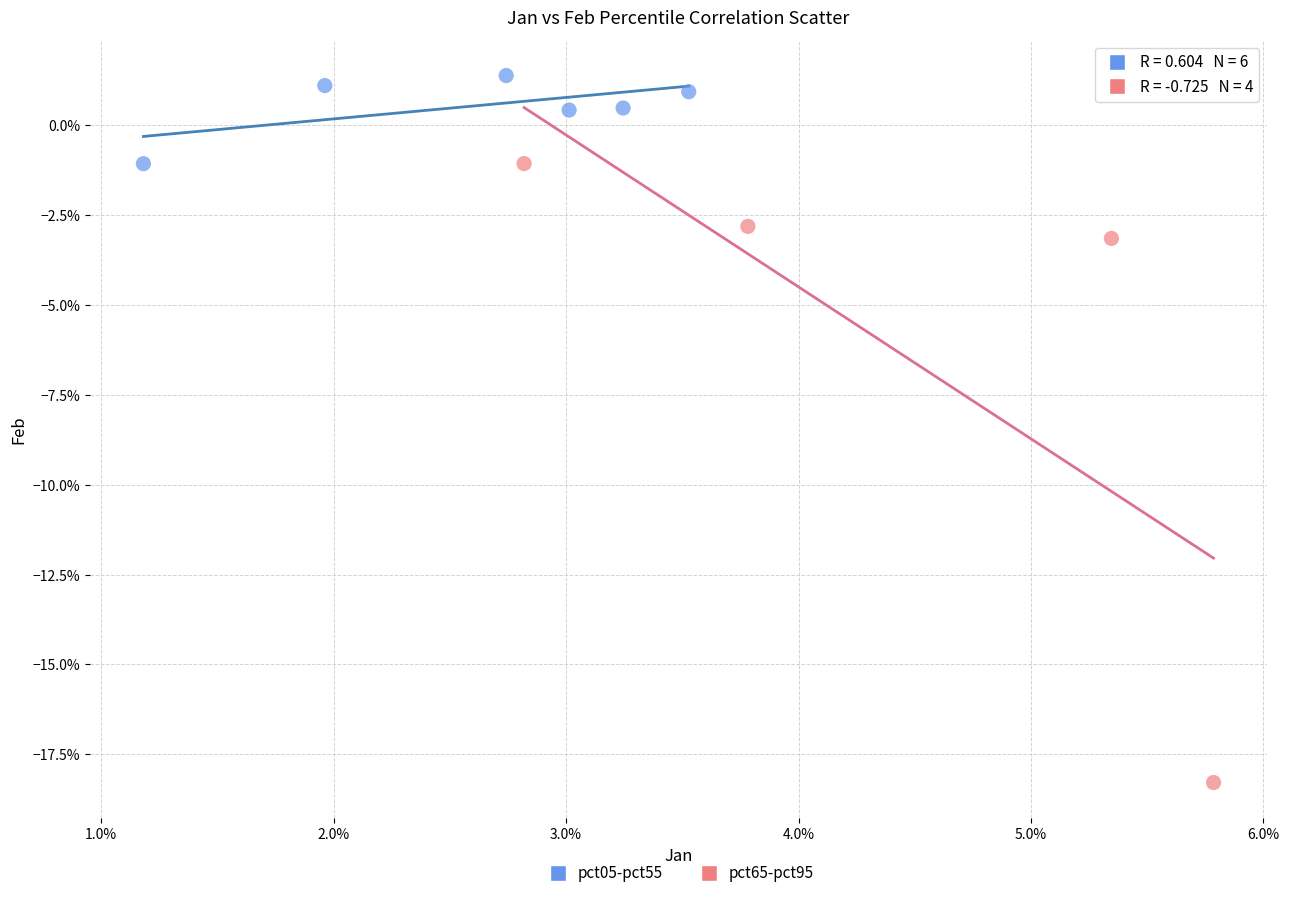

Which series reaches the maximum Y coordinate?

pct05-pct55